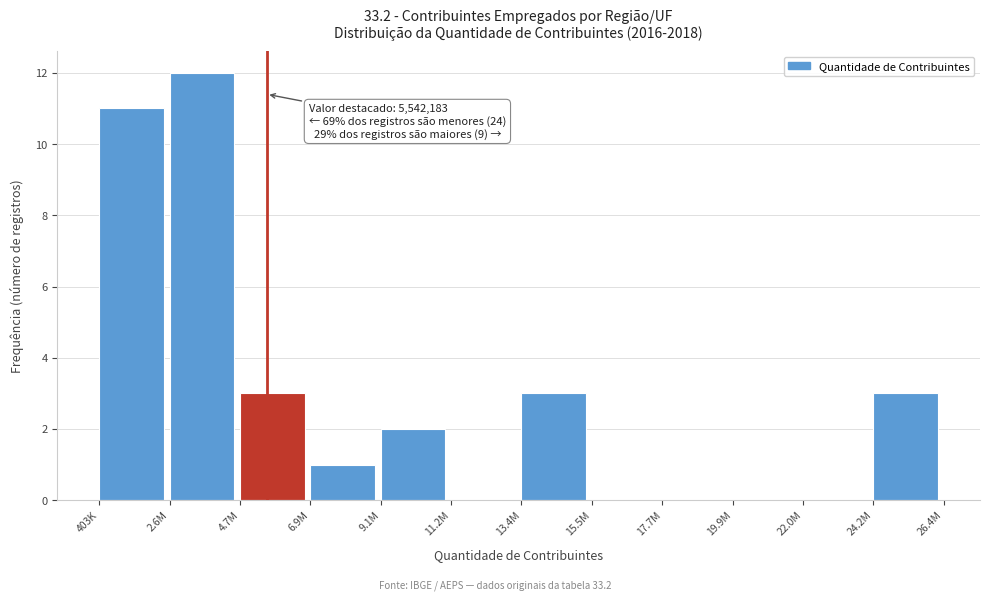

Reading right to left, extract all data points from this chart.

24.2M=3	22.0M=0	19.9M=0	17.7M=0	15.5M=0	13.4M=3	11.2M=0	9.1M=2	6.9M=1	4.7M=3	2.6M=12	403K=11